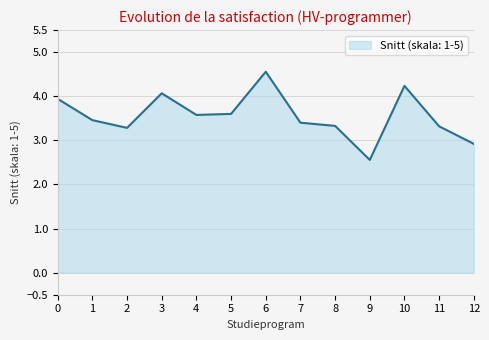

The value at 11 is 3.3. True or false?

True